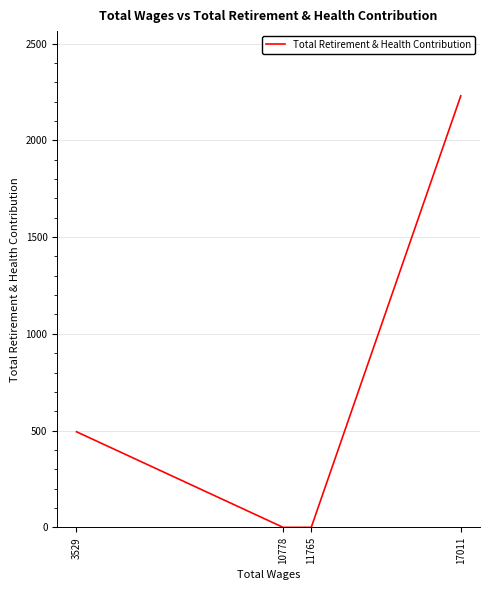

What is the average value?

681